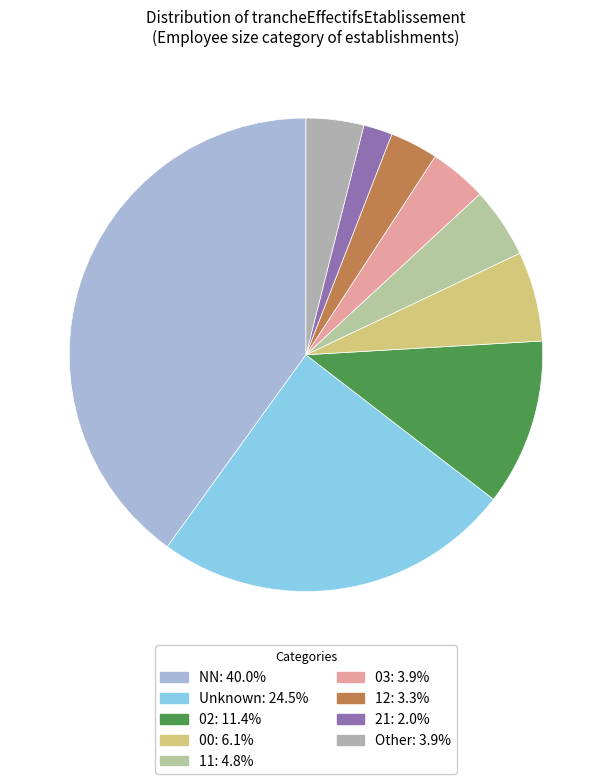

Is there any slice that represents more than half of the pie?

No